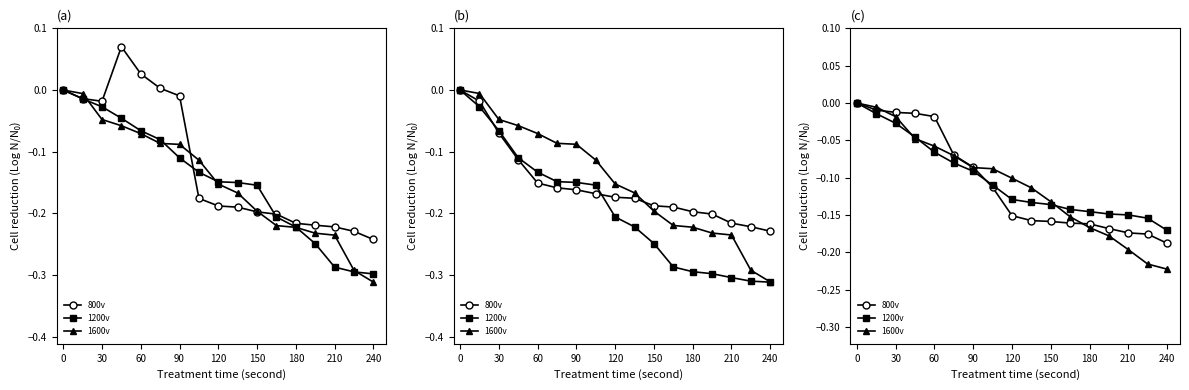

How many values in 800v are below zero?

16